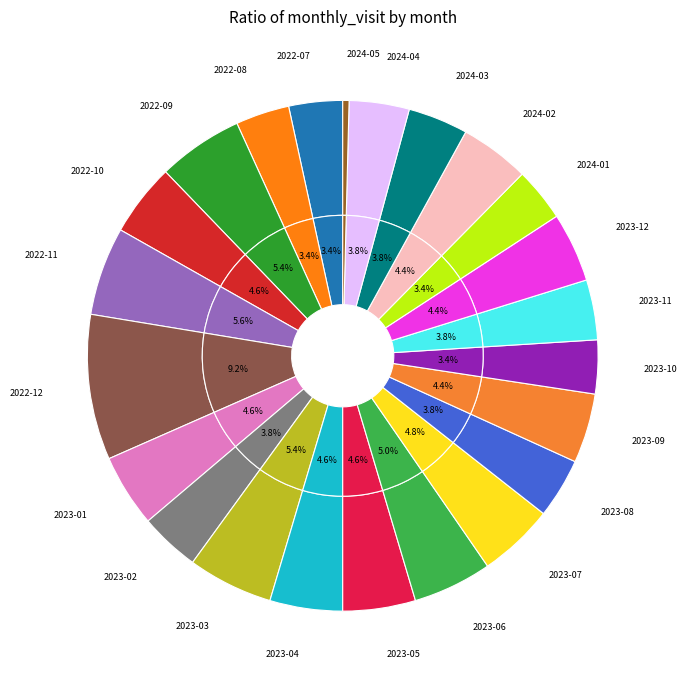

Which category has the smallest portion of the pie?

2024-05